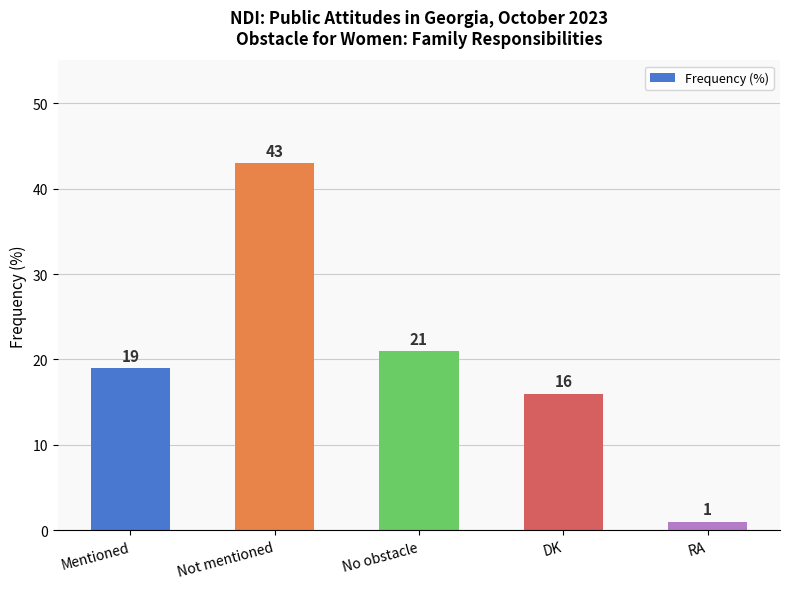

What is the difference between the second highest and second lowest values?

5